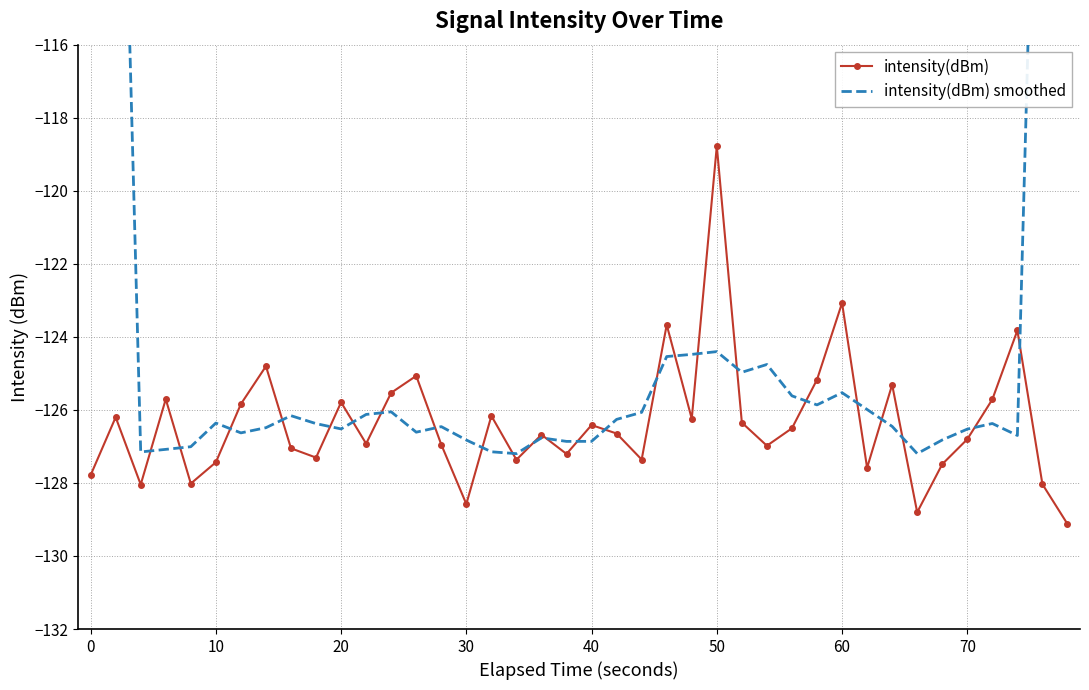

The intensity(dBm) series shows -118.8 at 50. True or false?

True